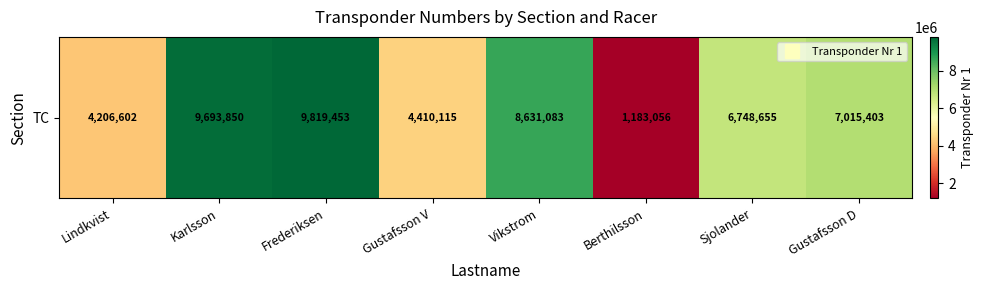

Where does the data first go above 7015403?

Karlsson